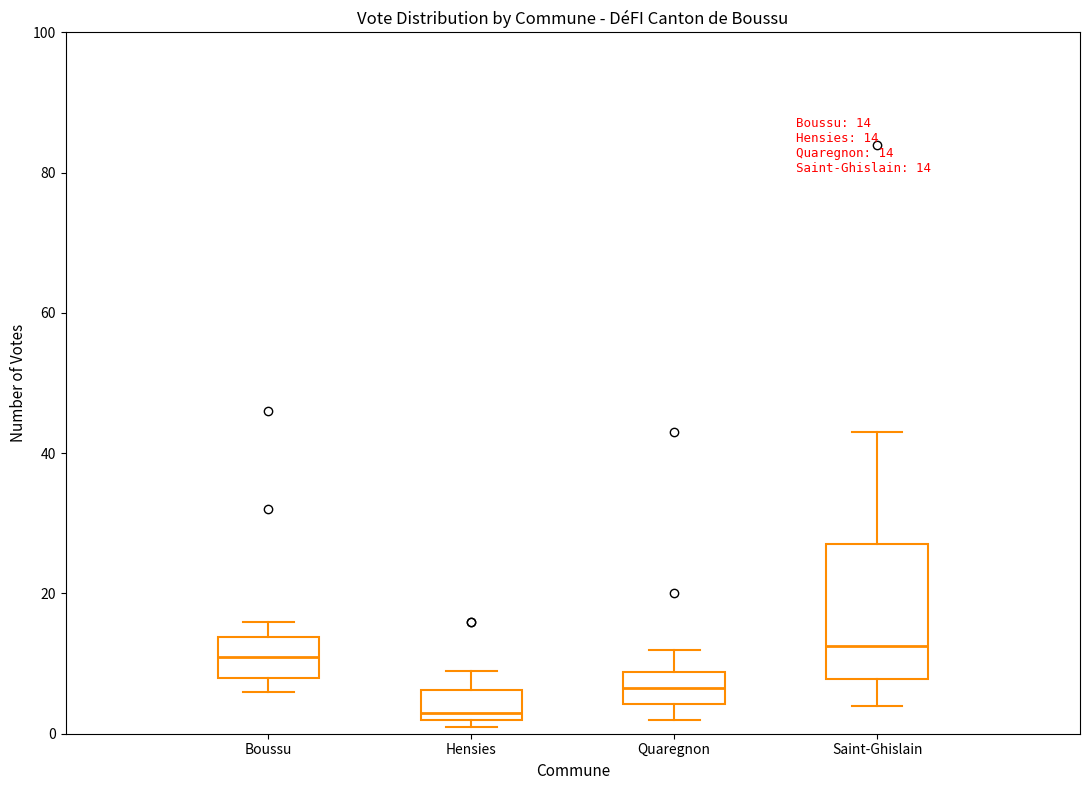

Which box's median line is the lowest?

Hensies